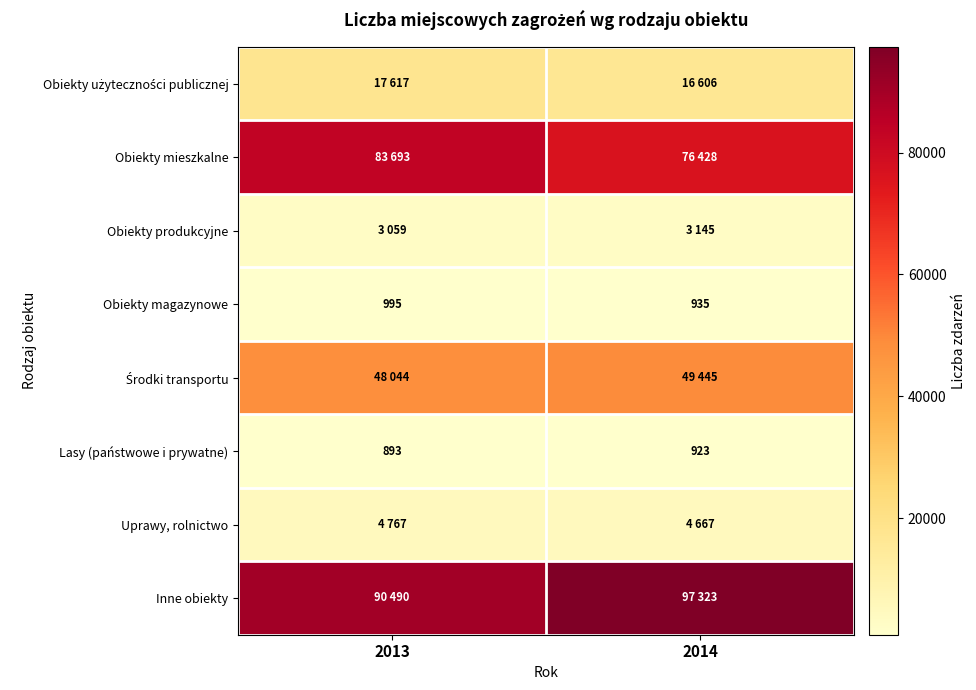

At which category is the sum across all series the highest?

2013